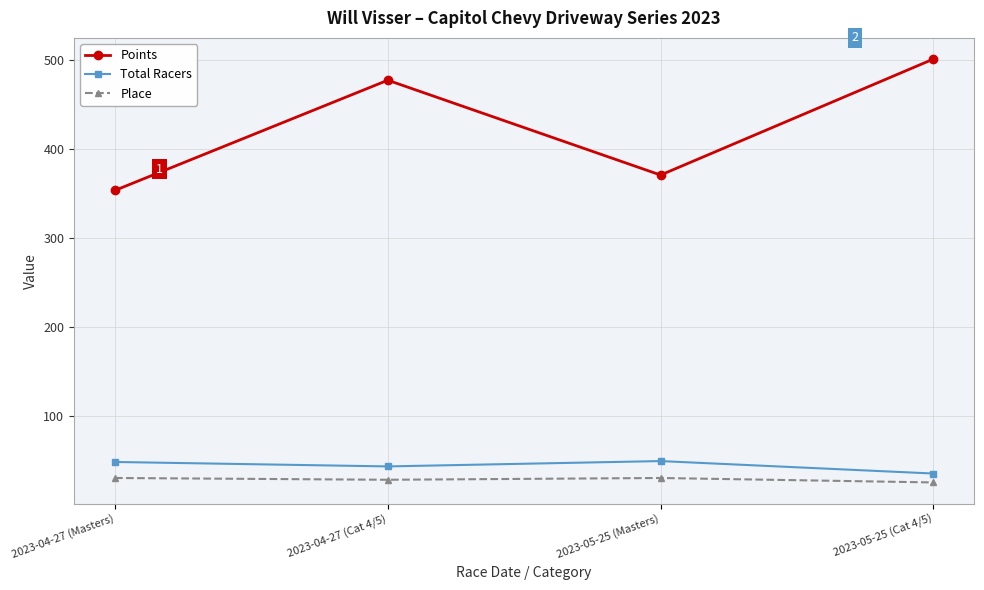

True or false: Total Racers and Points cross at least once.

False